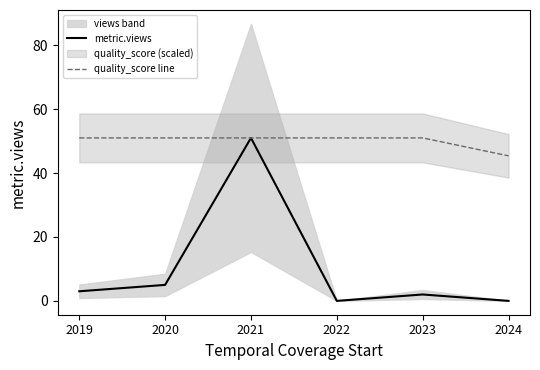

What is the value of the quality_score line point at the 2nd from the left?

51.0